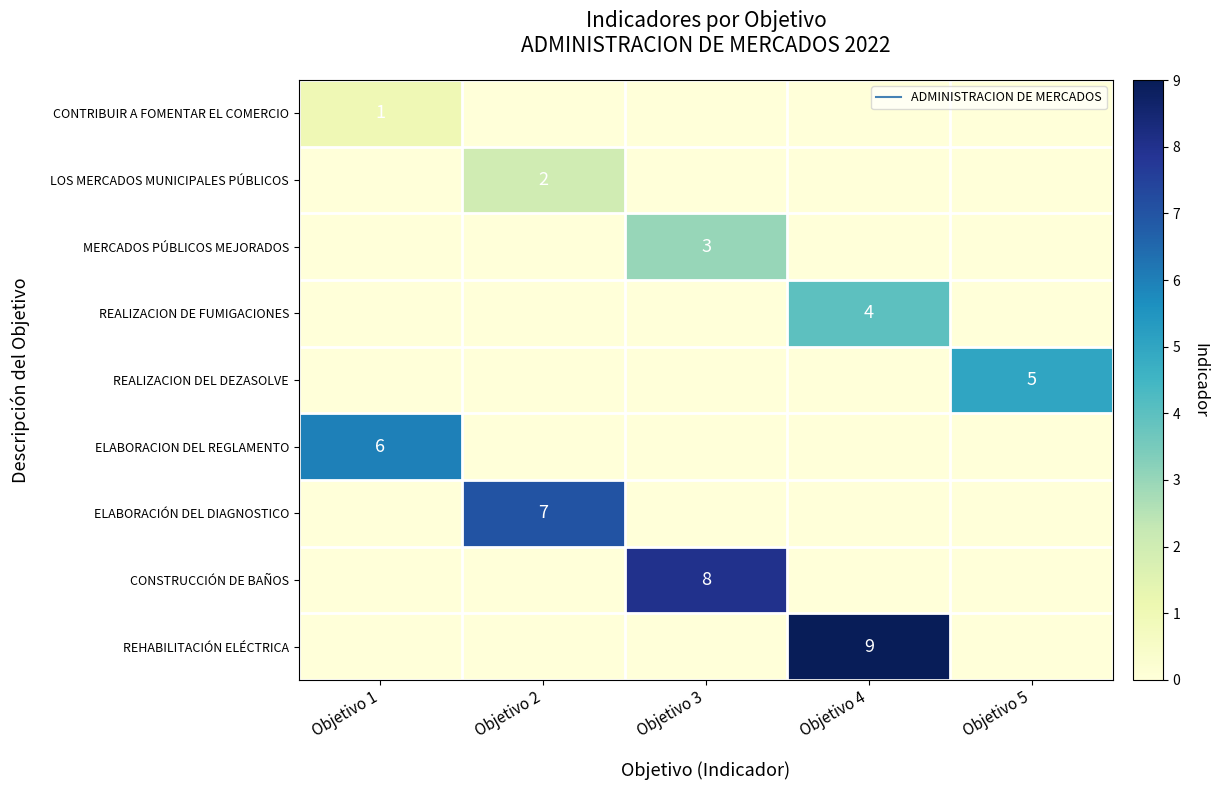

Which series has the widest spread of values?

REHABILITACIÓN ELÉCTRICA